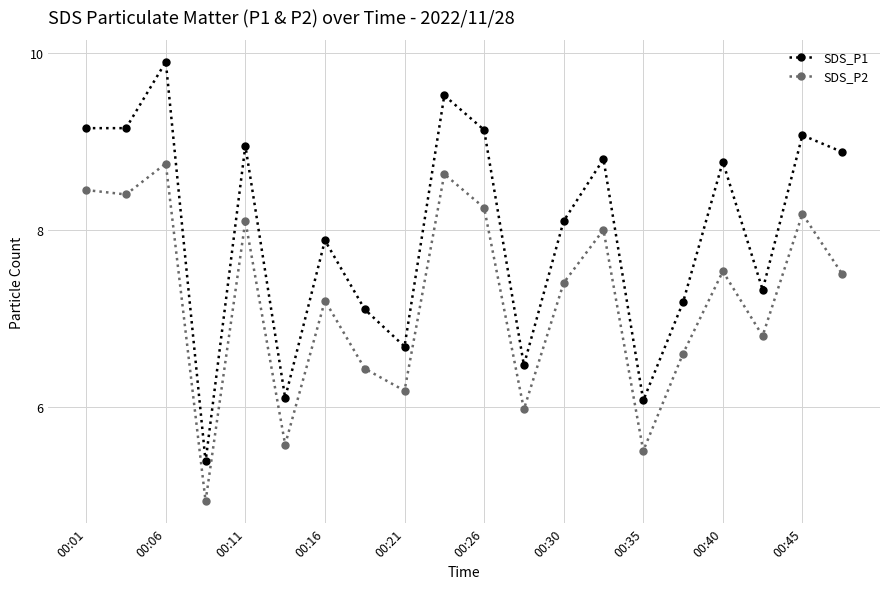

Which series has the widest spread of values?

SDS_P1